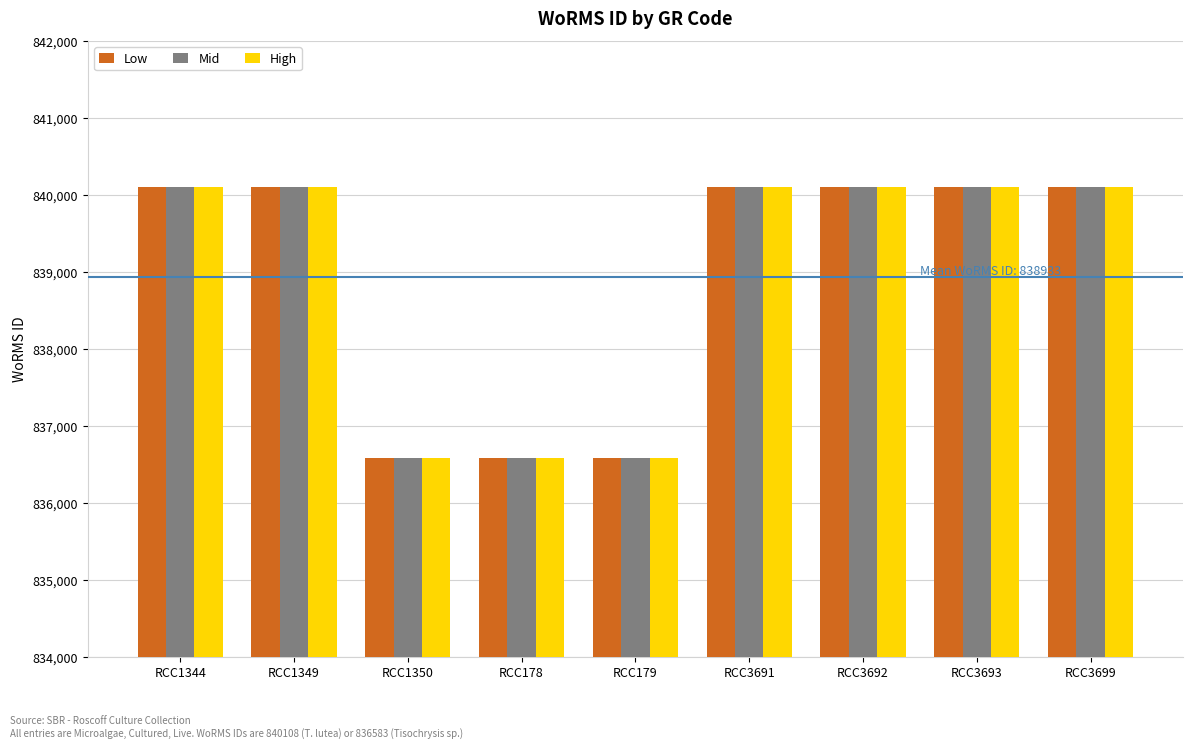

What is the greatest value displayed?

840108